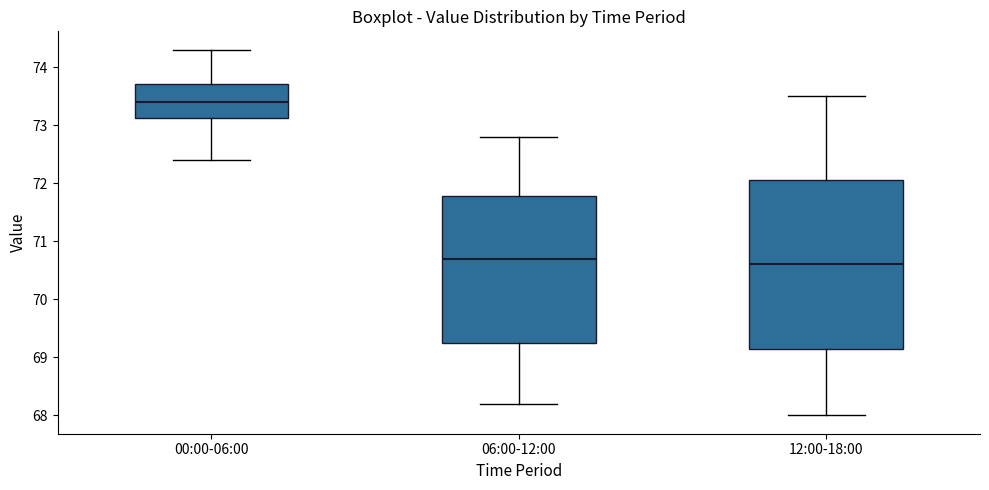

Reading left to right, transcribe this box plot: for each box, give where its median line is, the range the box spans, and where its two whiskers end, as read against the y-axis. The values are not printed on the chart, so give them approximately, as read against the axis.

00:00-06:00: median 73.4, box 73.1 to 73.7, whiskers 72.4 to 74.3
06:00-12:00: median 70.7, box 69.3 to 71.8, whiskers 68.2 to 72.8
12:00-18:00: median 70.6, box 69.2 to 72.1, whiskers 68.0 to 73.5